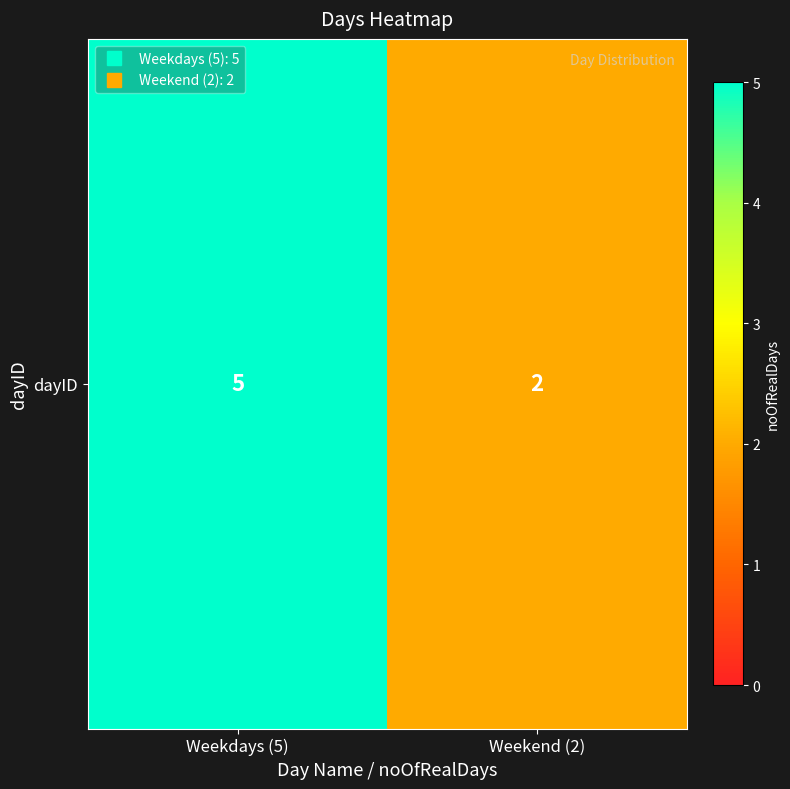

What is the sum of all values?

7